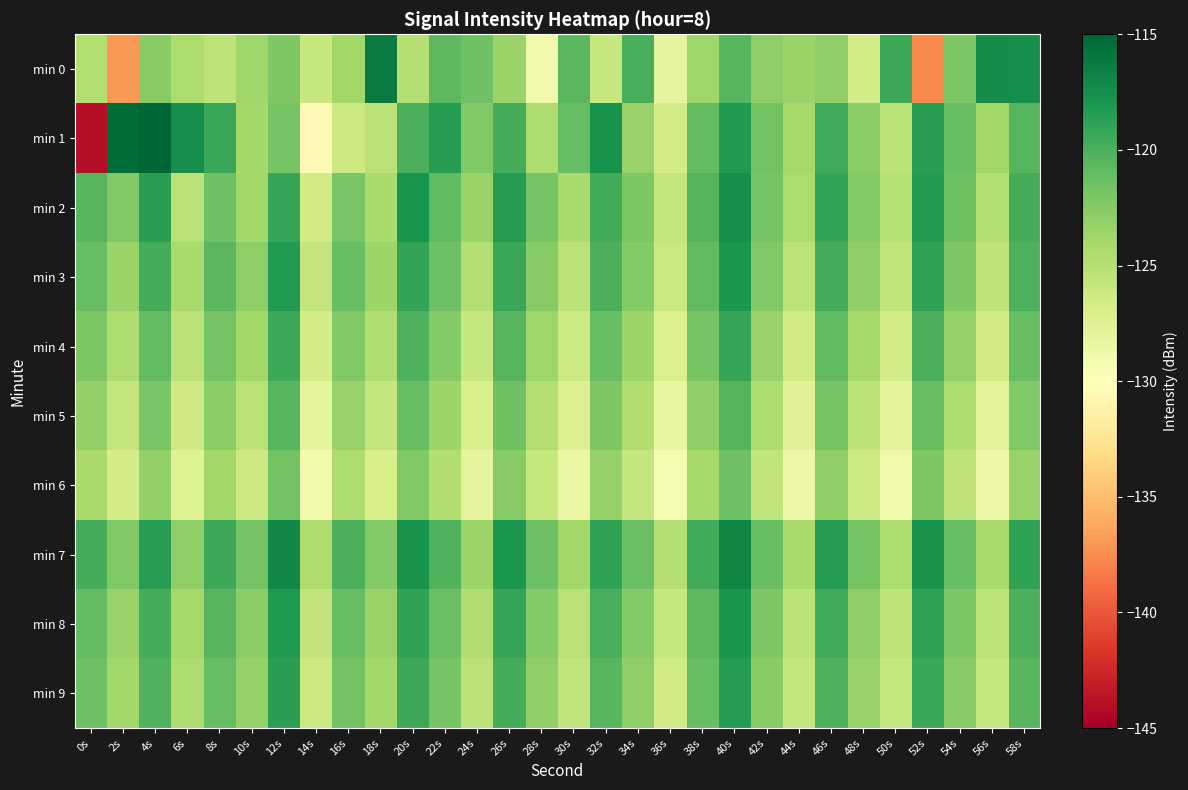

Which label corresponds to the smallest value in the chart?

0s